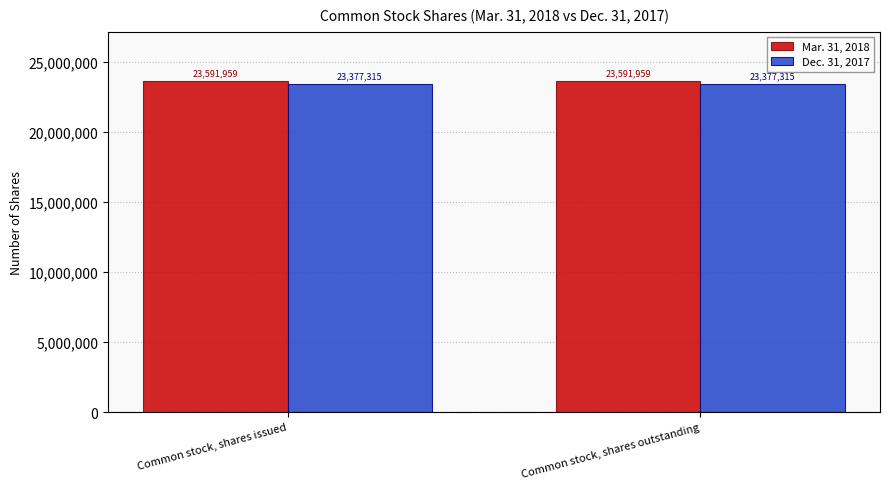

How many groups of bars are there?

2